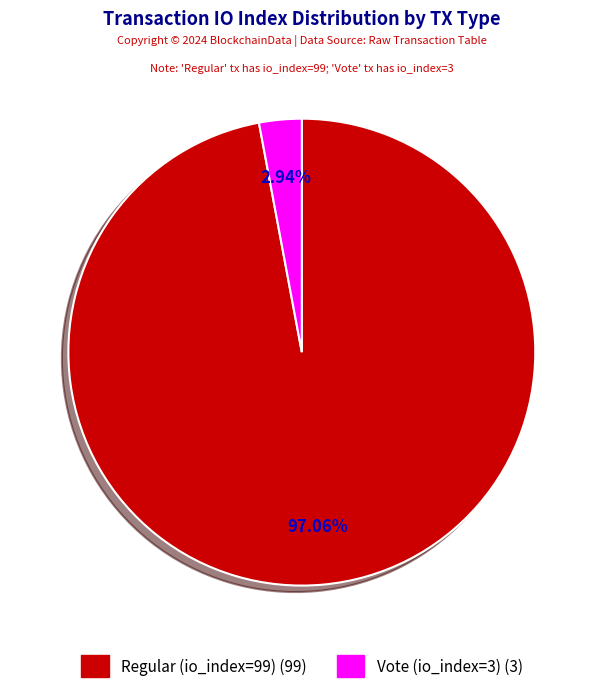

What percentage is the Vote (io_index=3) slice, to the nearest percent?

3%